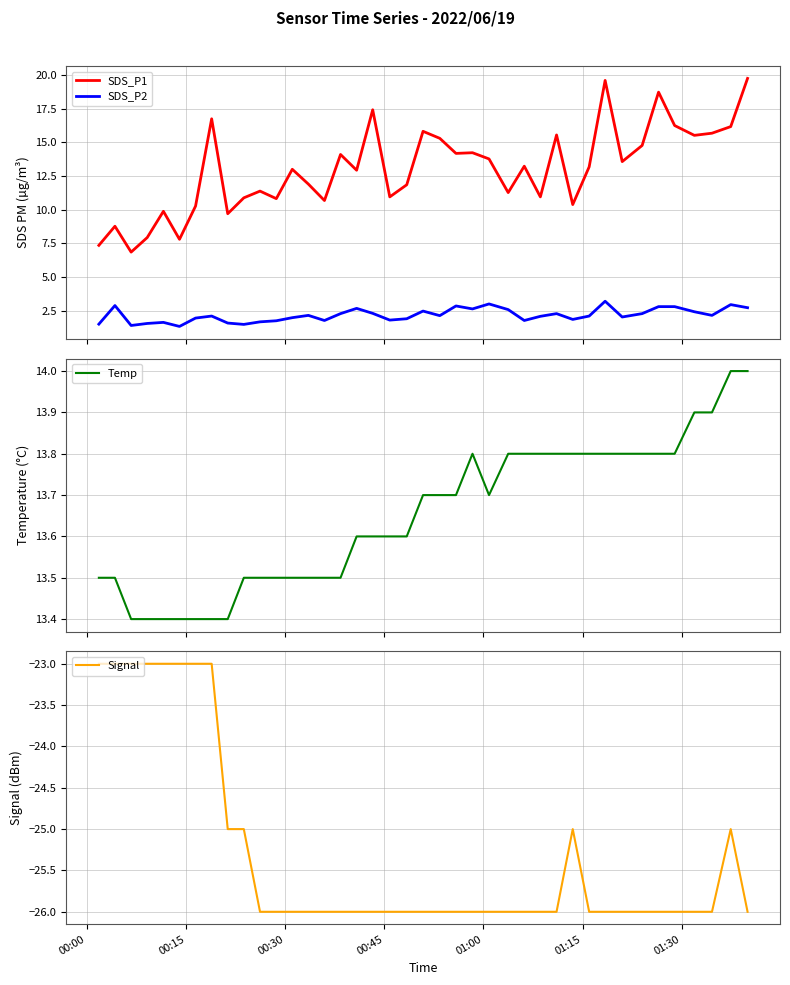

What are all the series names shown in the legend?

SDS_P1, SDS_P2, Temp, Signal